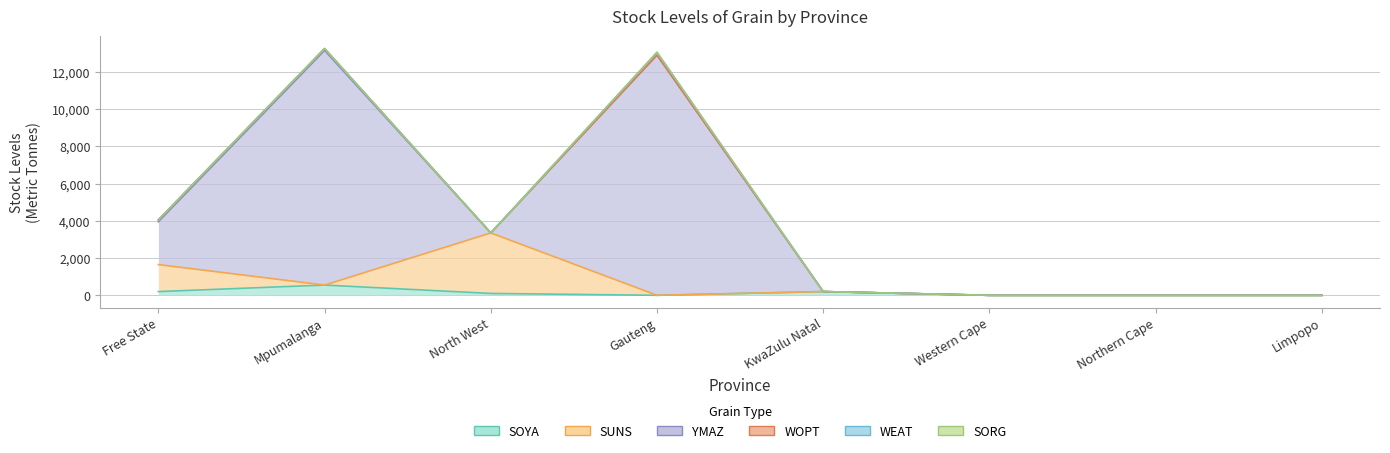

Reading right to left, list all the values displayed in this chart.

SOYA: 0	0	0	200	0	100	550	200
SUNS: 0	0	0	0	0	3250	0	1450
YMAZ: 0	0	0	0	12900	0	12600	2300
WOPT: 0	0	0	0	0	0	100	100
WEAT: 0	0	0	0	150	0	0	0
SORG: 0	0	0	0	0	0	0	0